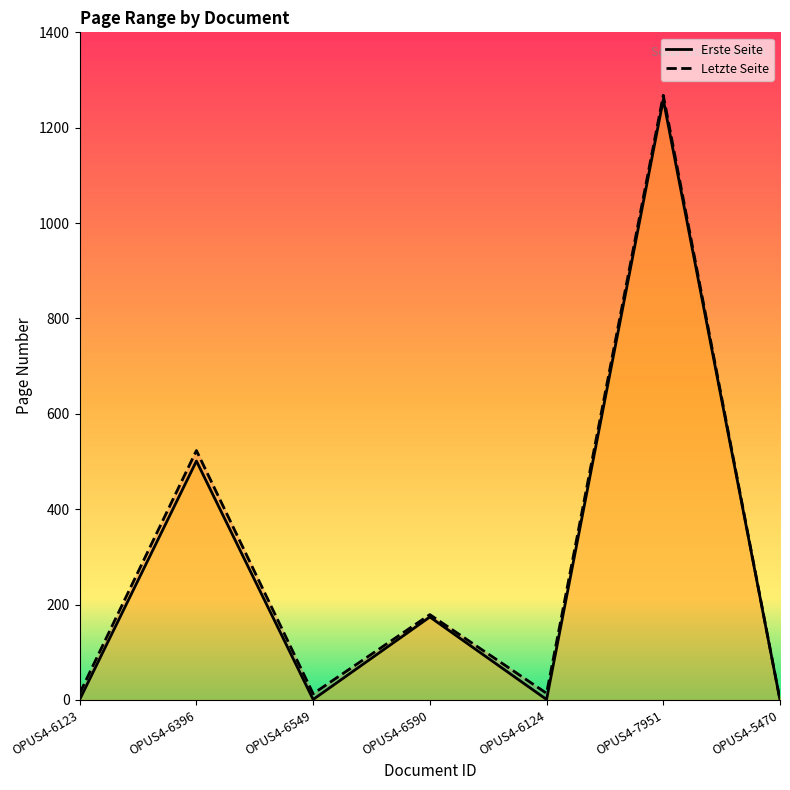

At which label does Letzte Seite first exceed 14?

OPUS4-6396